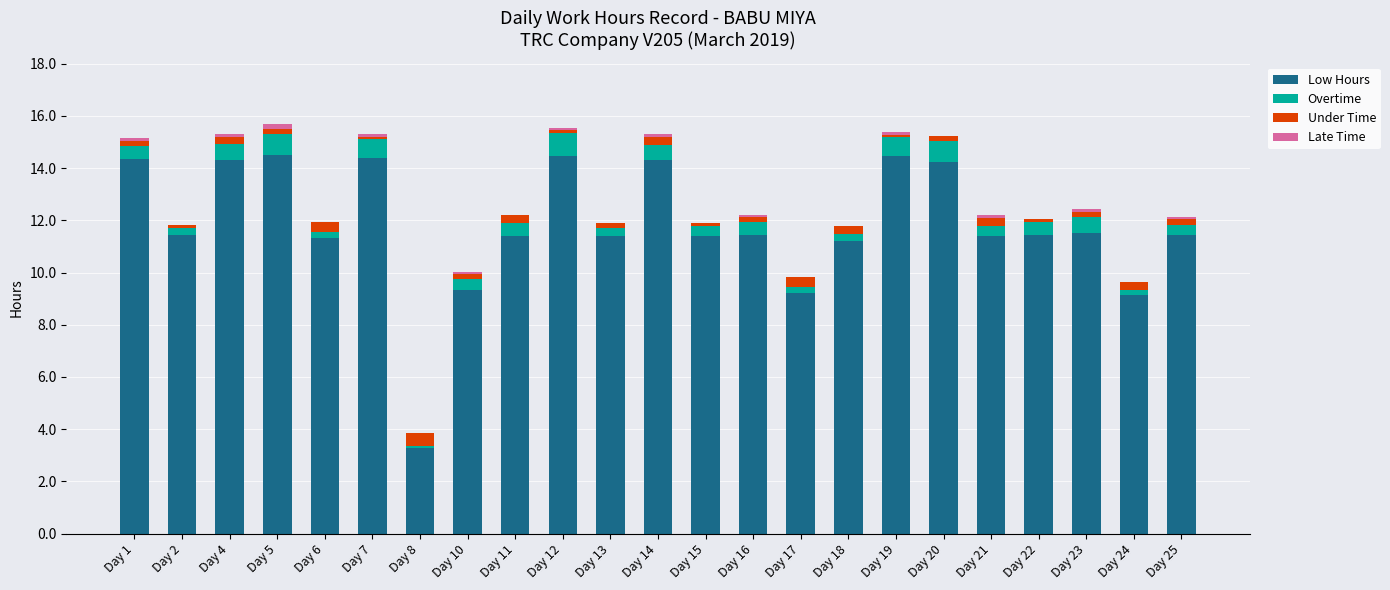

What is the maximum value for Low Hours?

14.5